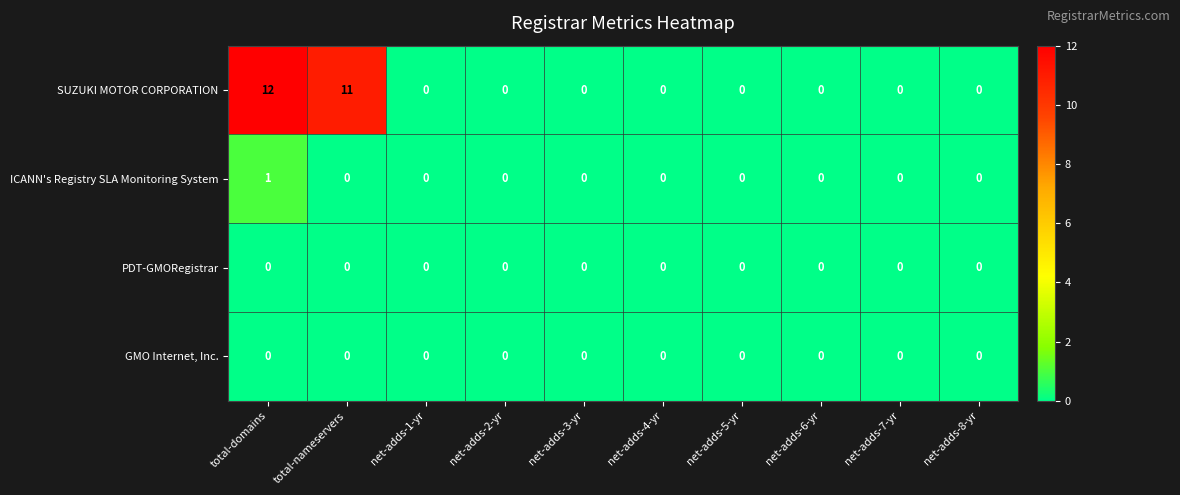

What is the greatest value displayed?

12